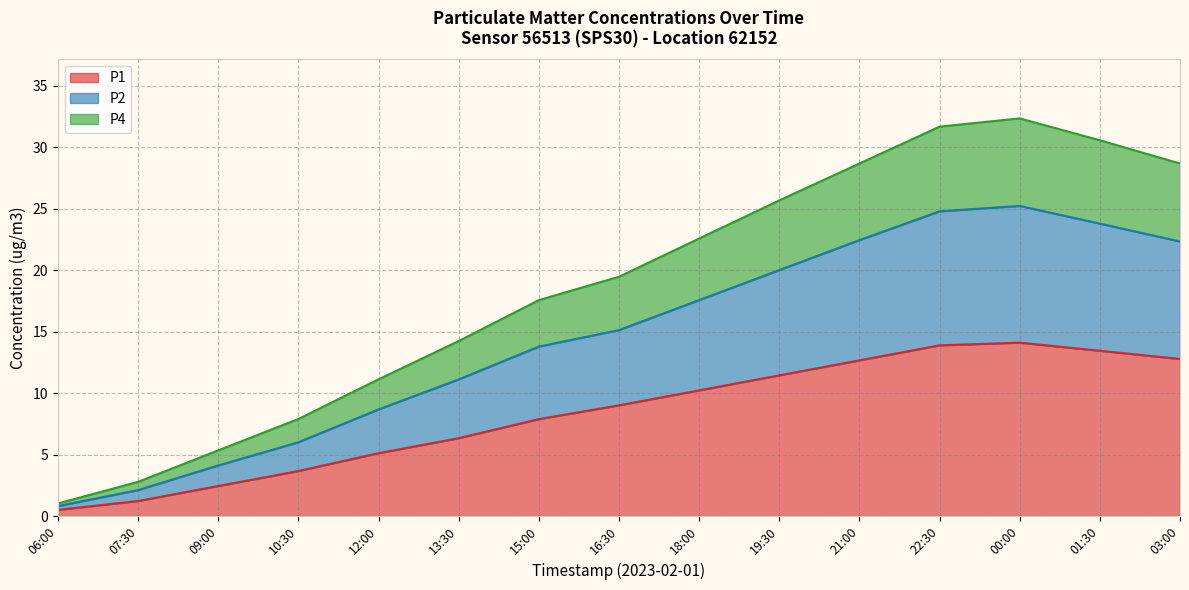

Where is the first local maximum for P1?

00:00